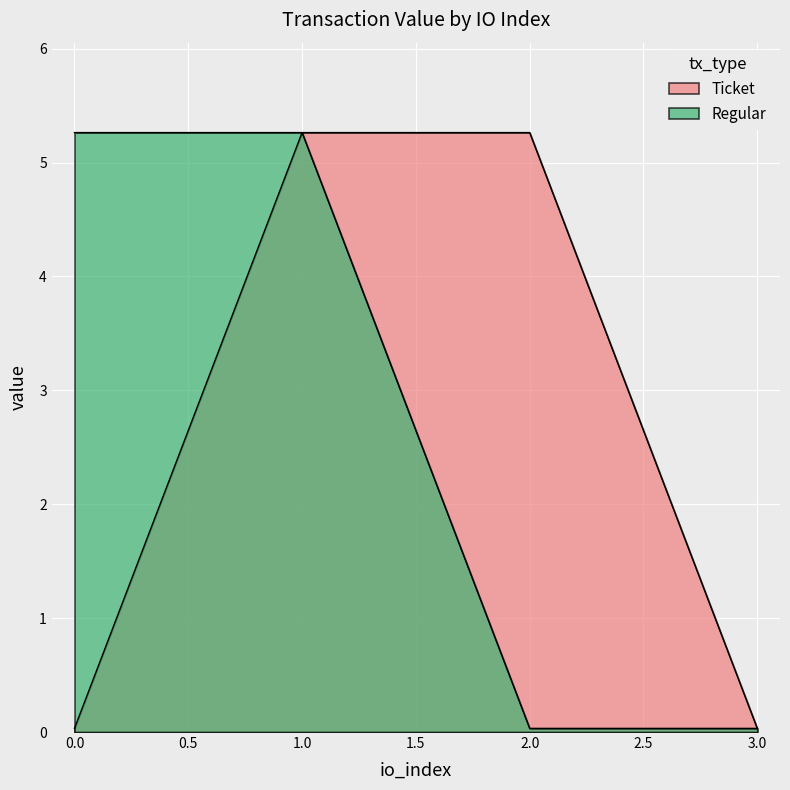

Which series has the largest total across all categories?

Ticket